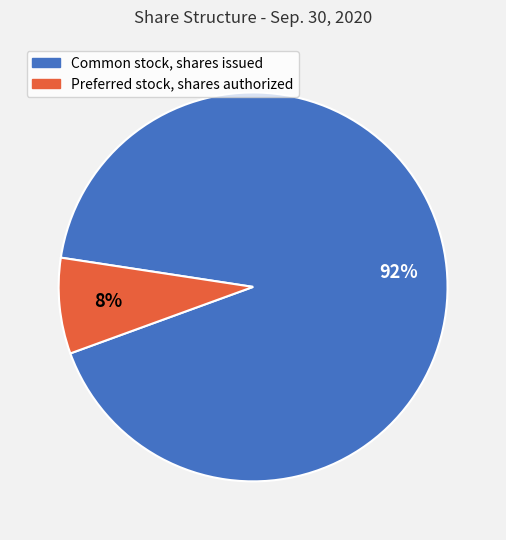

Is there a majority slice in this chart?

Yes